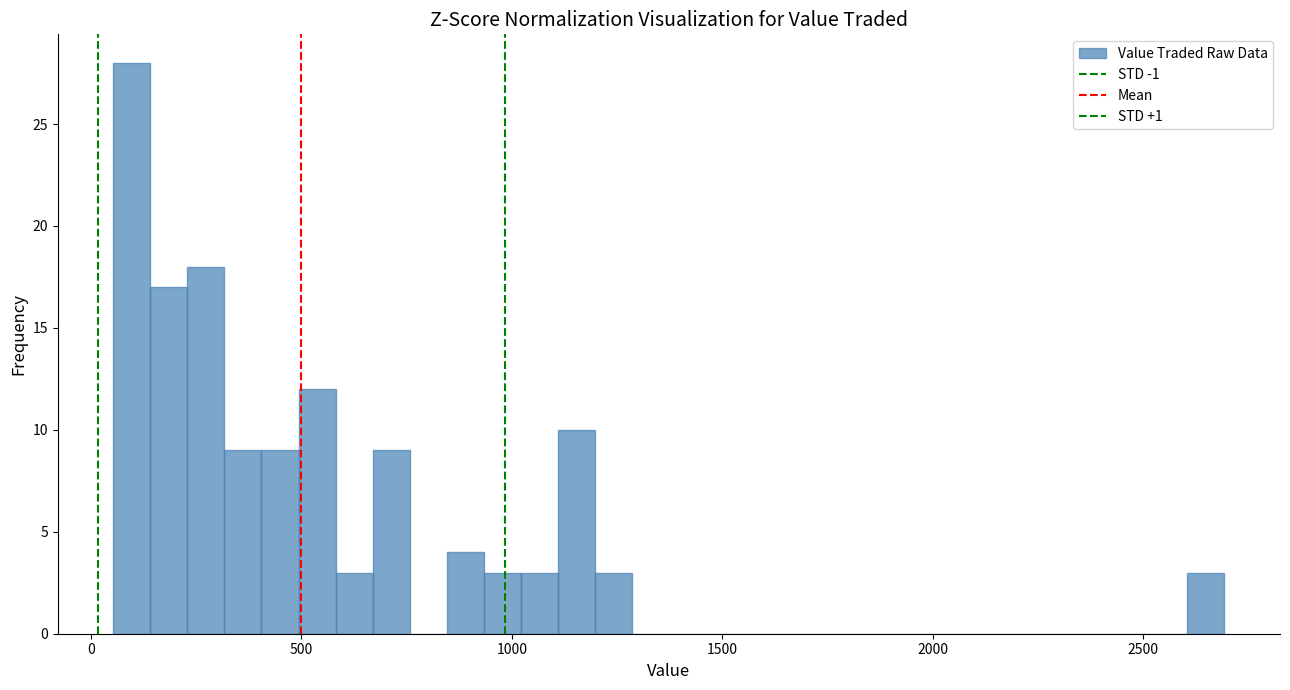

Read against the x-axis, roughly where is the centre of the tallest bar?

100